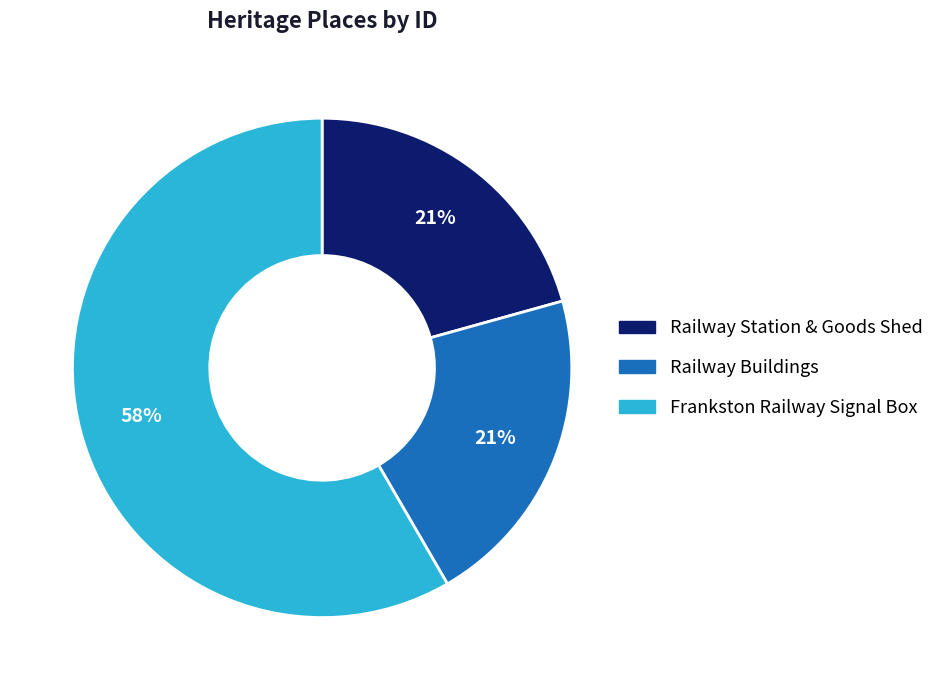

Which slice is the largest?

Frankston Railway Signal Box